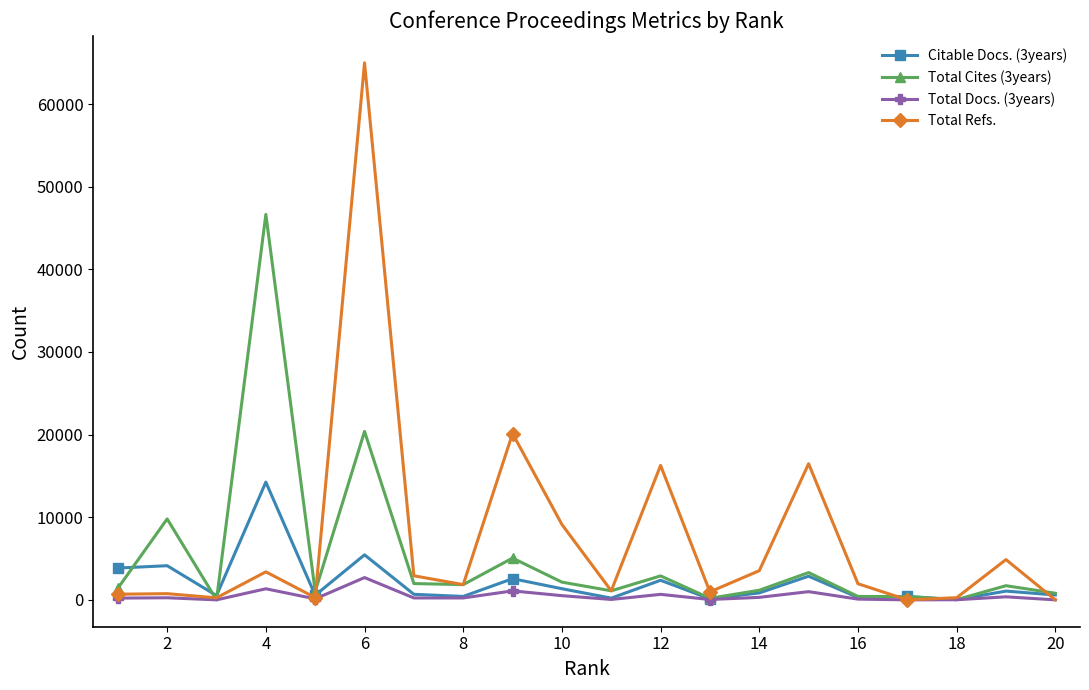

Count the number of data series in this chart.

4